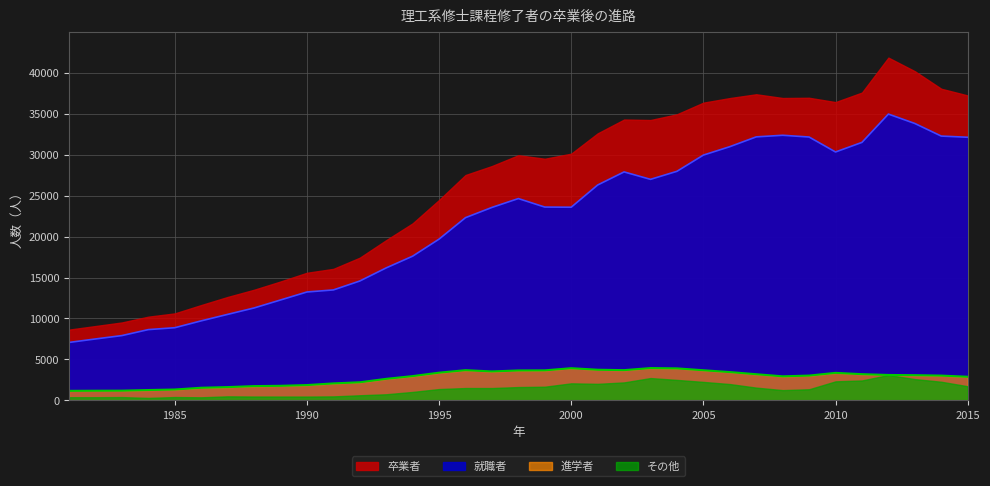

True or false: 卒業者 and 進学者 cross at least once.

False